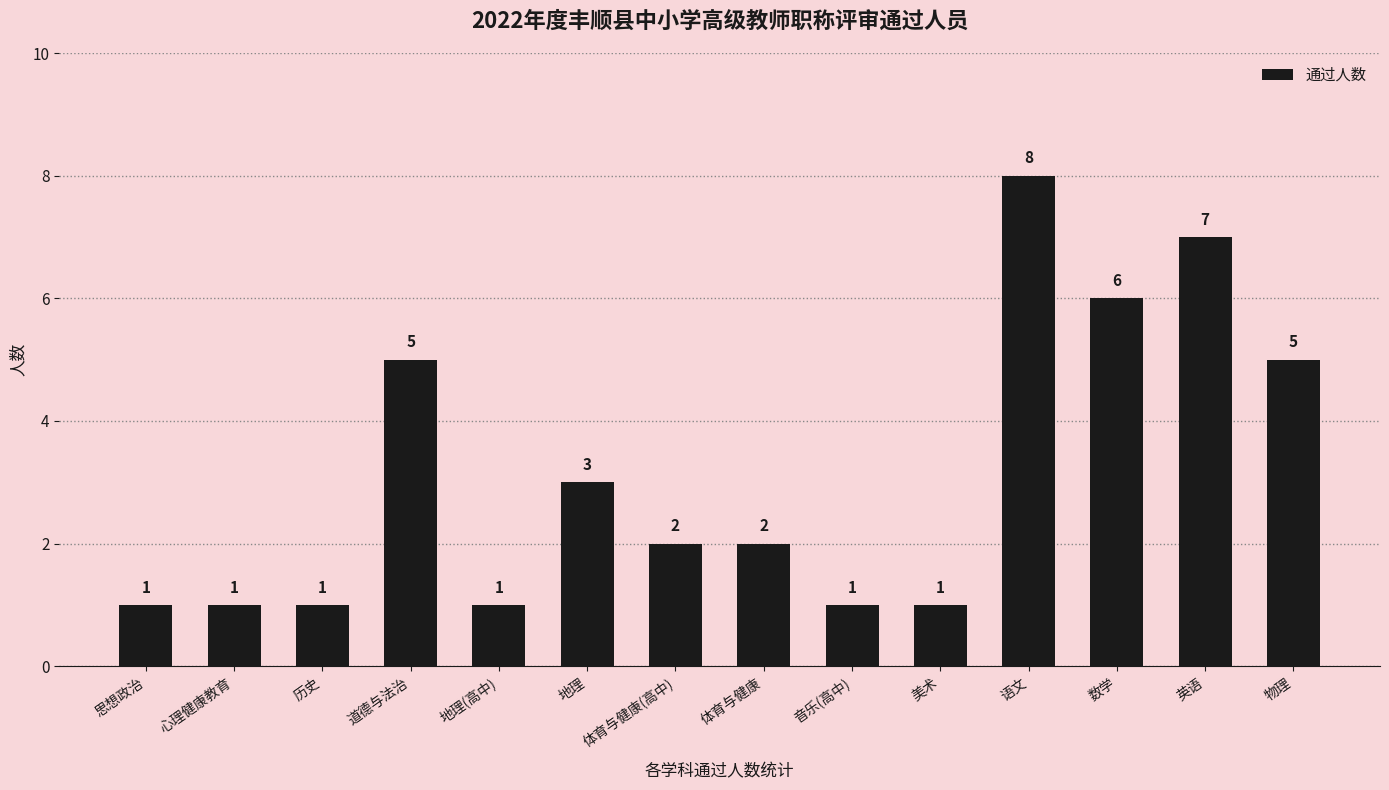

Reading right to left, transcribe all the data shown in this chart.

物理=5	英语=7	数学=6	语文=8	美术=1	音乐(高中)=1	体育与健康=2	体育与健康(高中)=2	地理=3	地理(高中)=1	道德与法治=5	历史=1	心理健康教育=1	思想政治=1